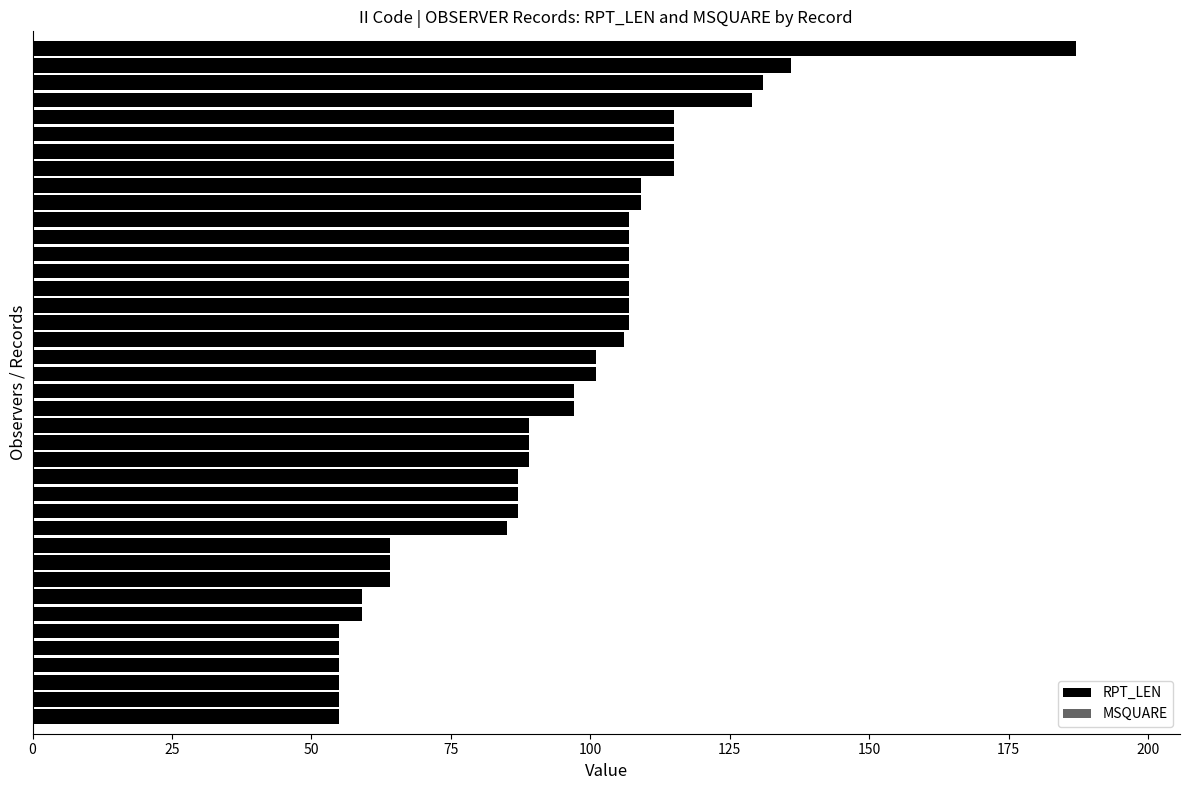

What is the value of the MSQUARE bar at the 40th from the left?

29